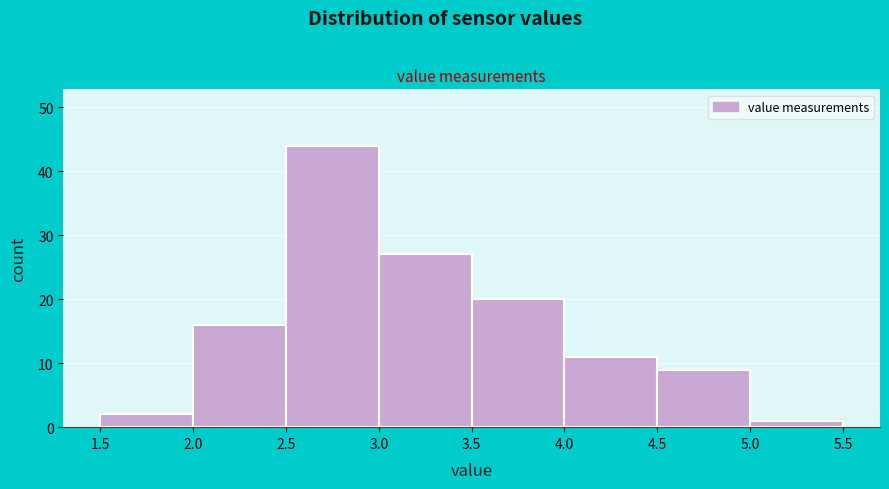

Over which range of the x-axis is the bar tallest?

2.5 to 3.0